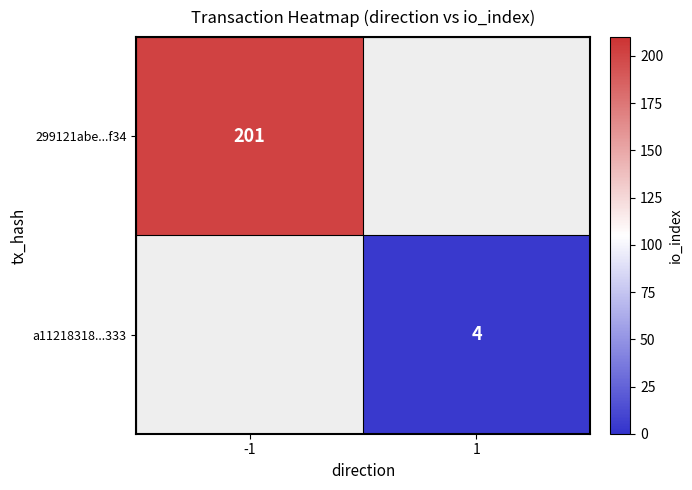

The 299121abe...f34 series shows 201 at -1. True or false?

True